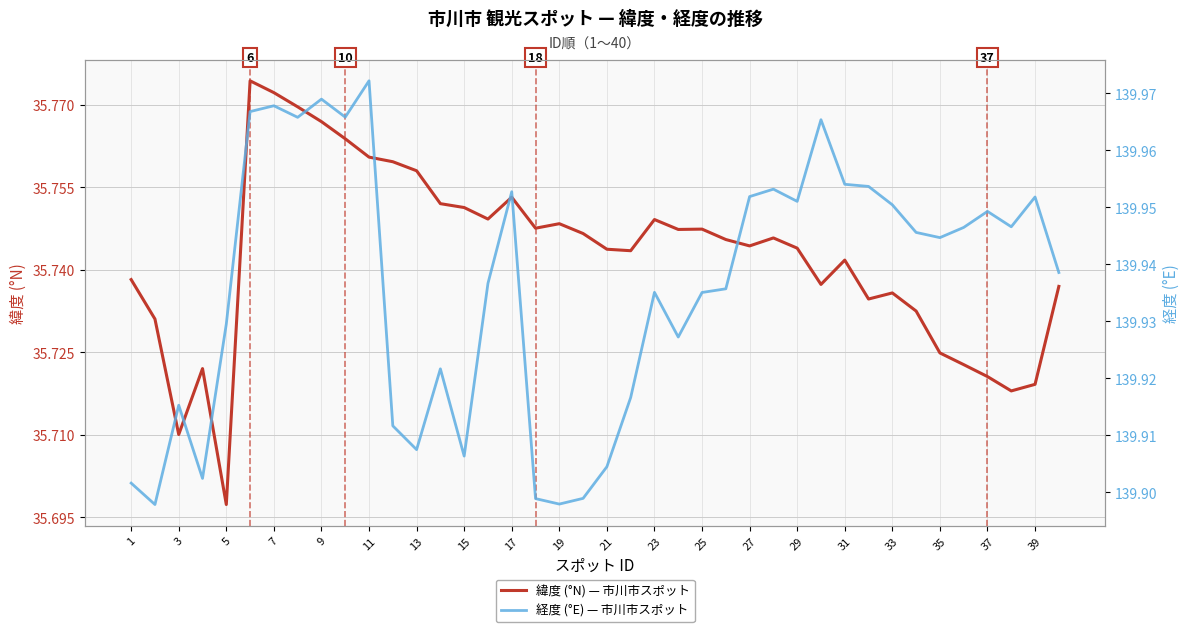

At which label is 緯度 (°N) — 市川市スポット closest to 35?

5